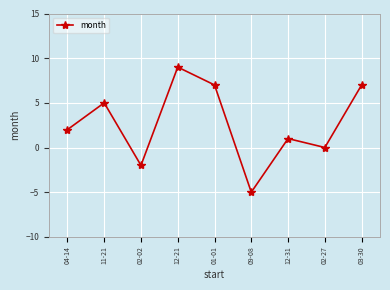

What is the smallest value displayed?

-5